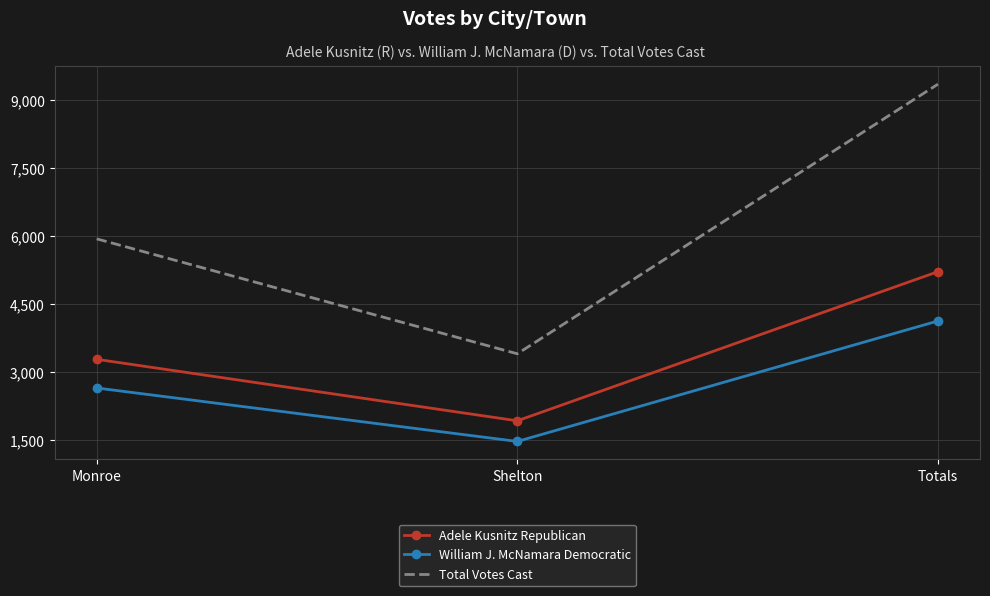

What is the difference between the Total Votes Cast values at Shelton and Monroe?

2535